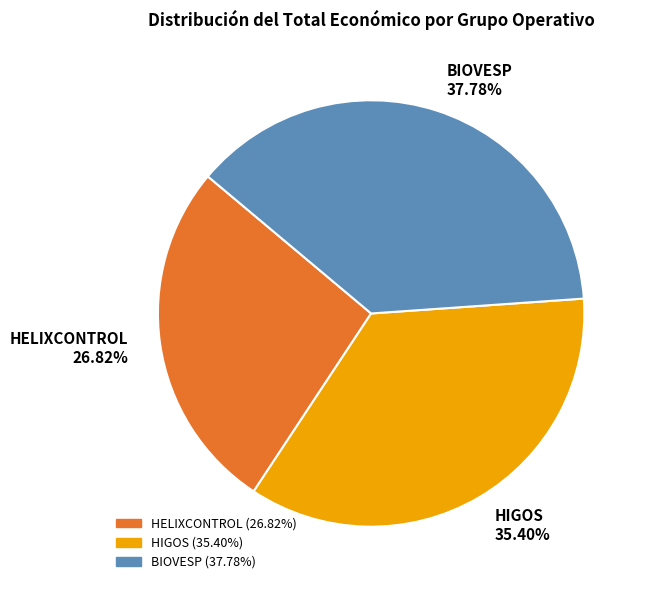

Does any single category account for the majority?

No